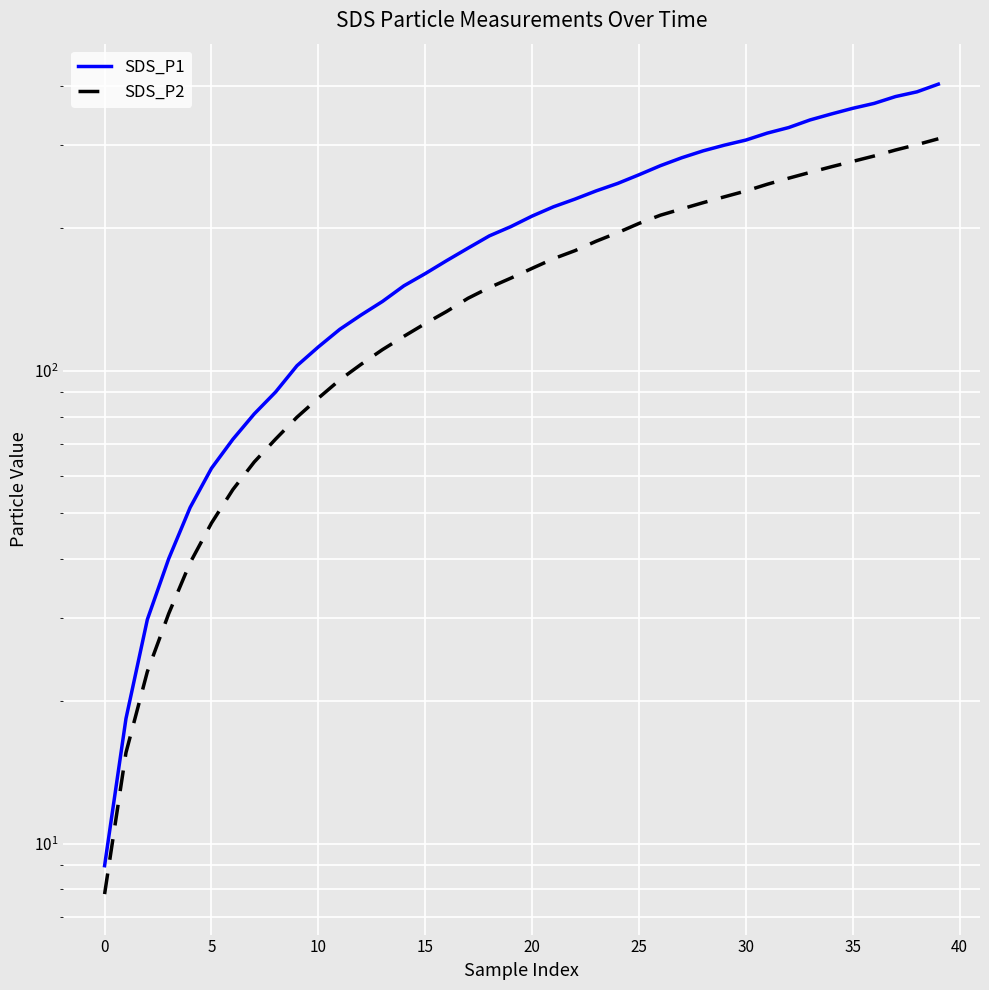

True or false: SDS_P2 has a value of 192.8 at 39.

False